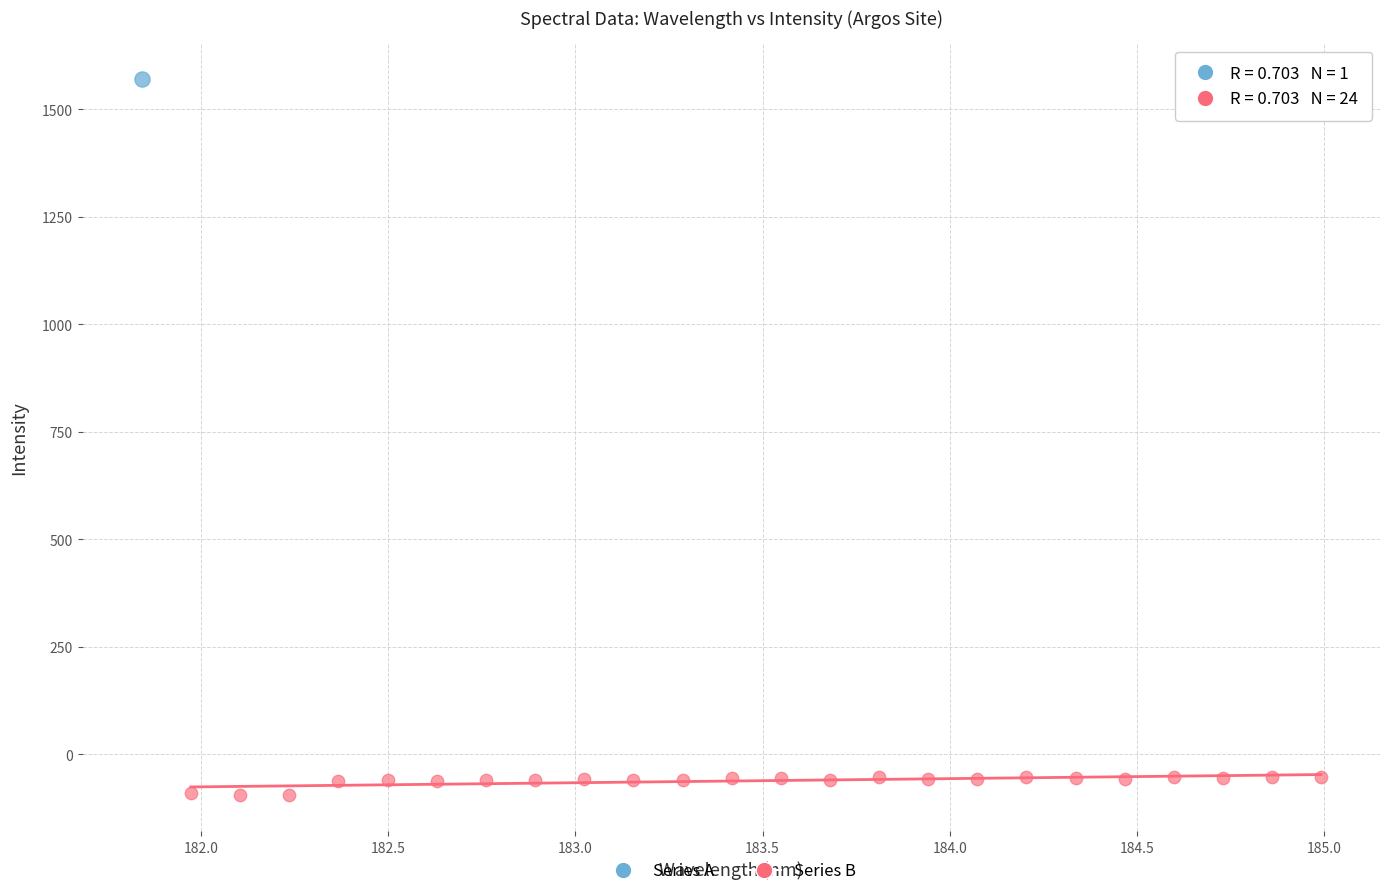

What are all the series names shown in the legend?

Series A, Series B